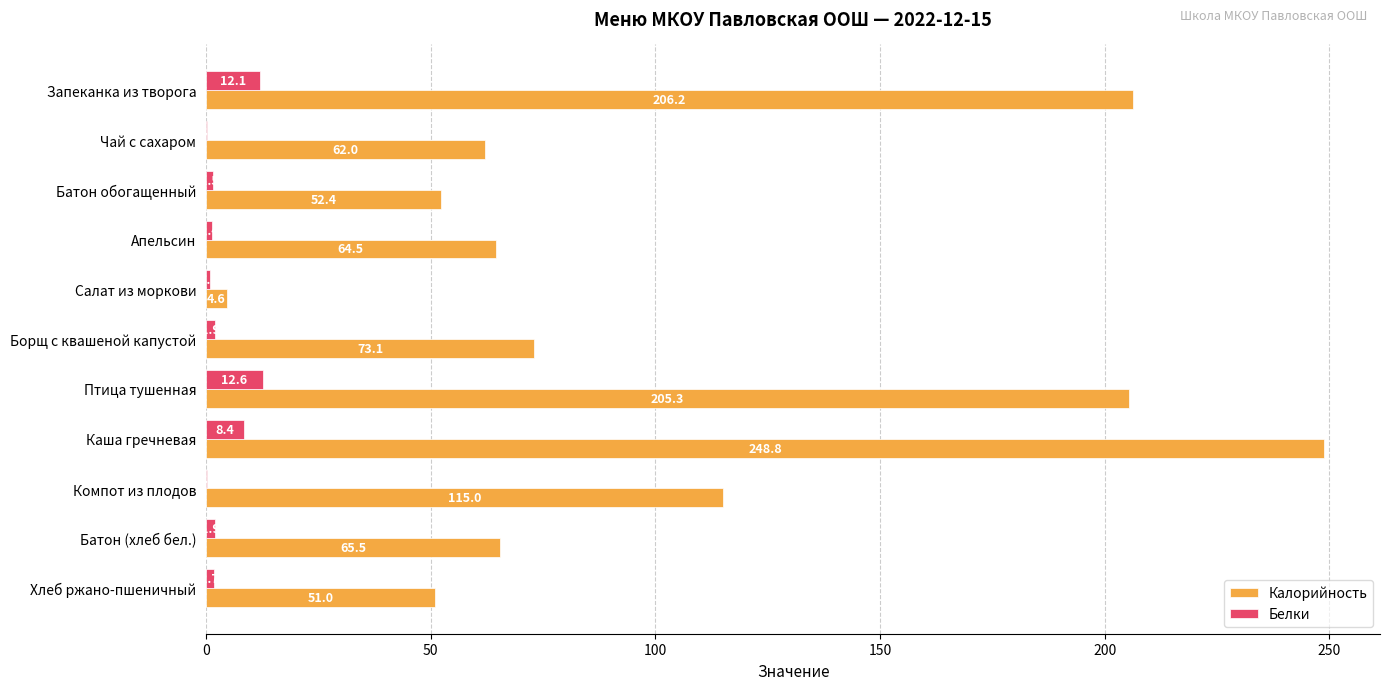

What value does the Калорийность series have at Батон (хлеб бел.)?

65.5